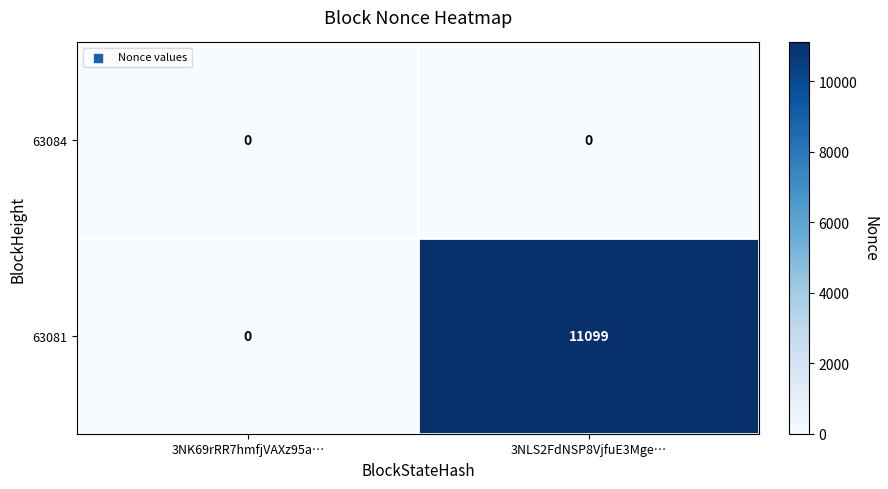

Rank the series by their maximum value, from lowest to highest.

63084, 63081